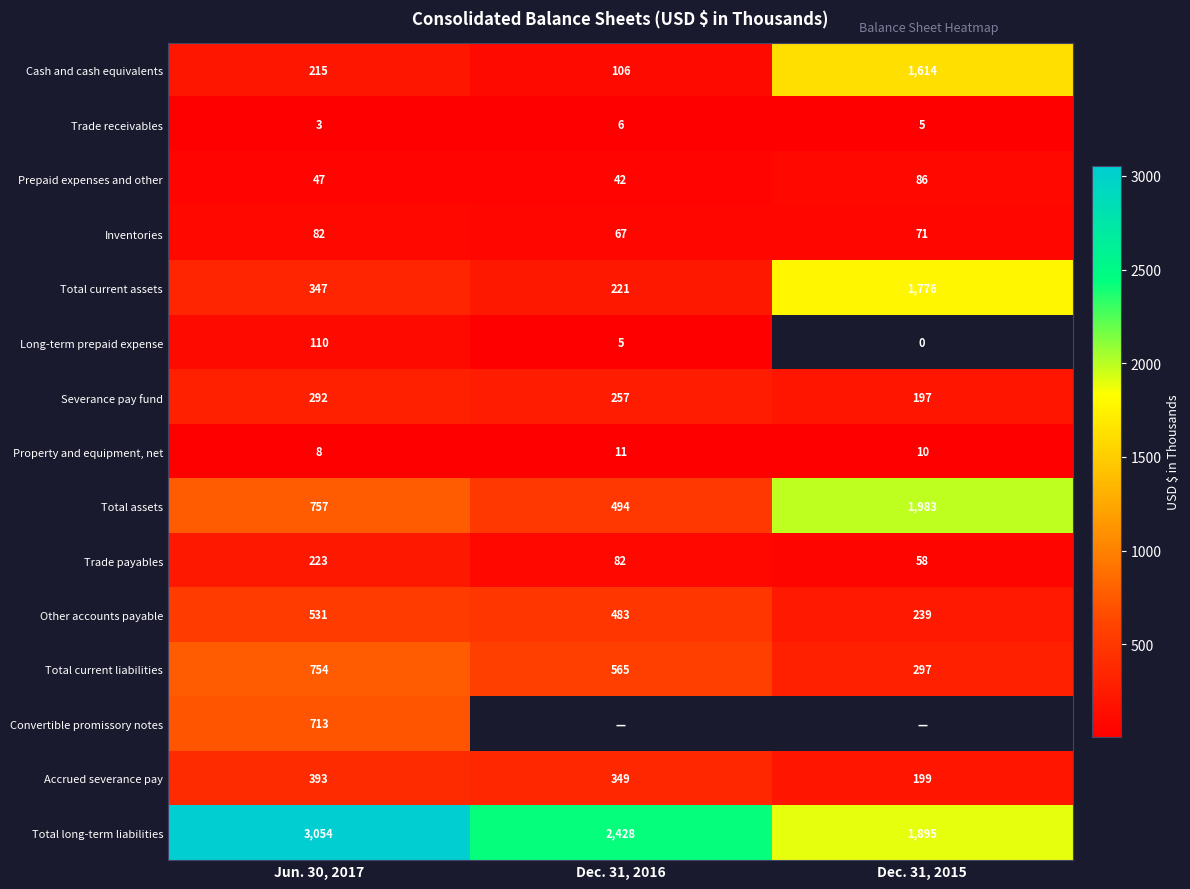

Between Jun. 30, 2017 and Dec. 31, 2016, which is larger?

Jun. 30, 2017